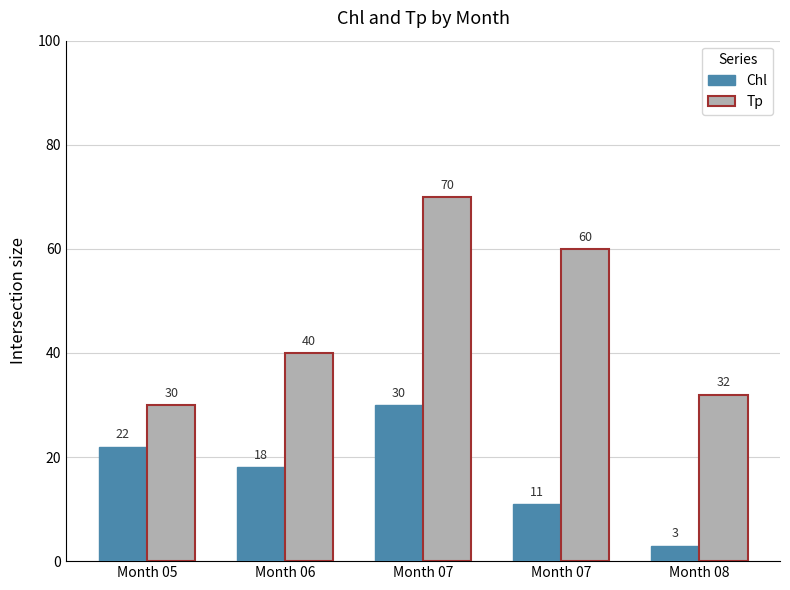

Count the number of categories in the chart.

5